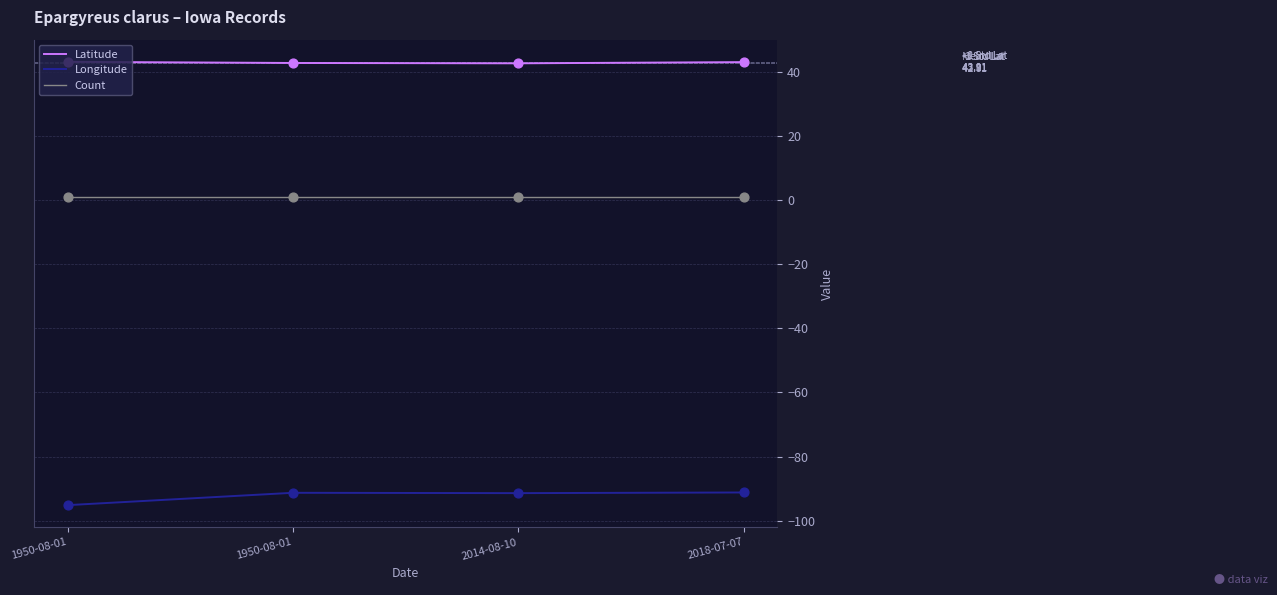

What are all the series names shown in the legend?

Latitude, Longitude, Count